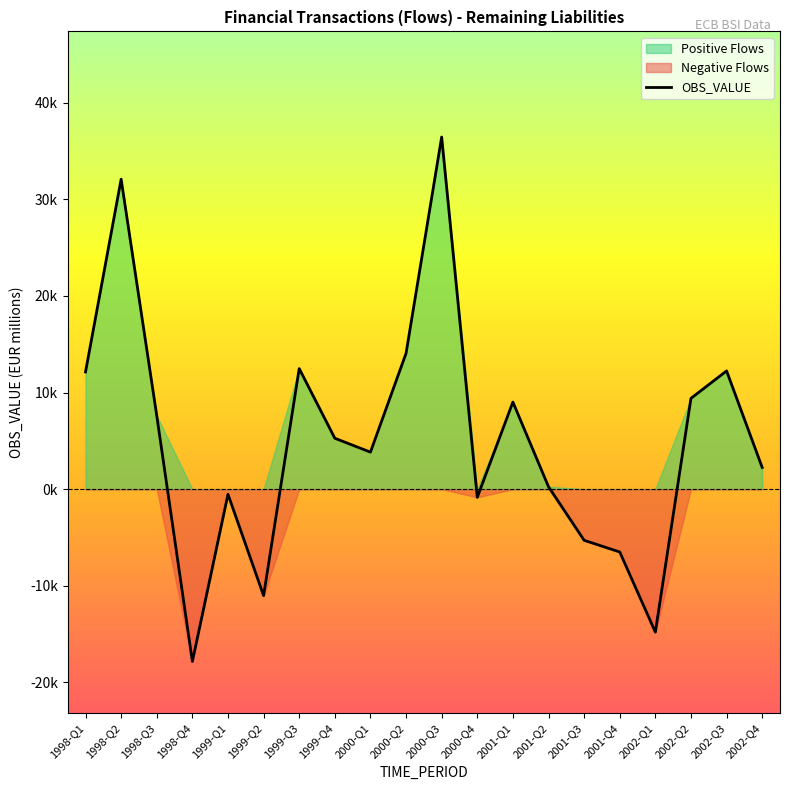

How many points are higher than both their immediate neighbors (excluding endpoints)?

6